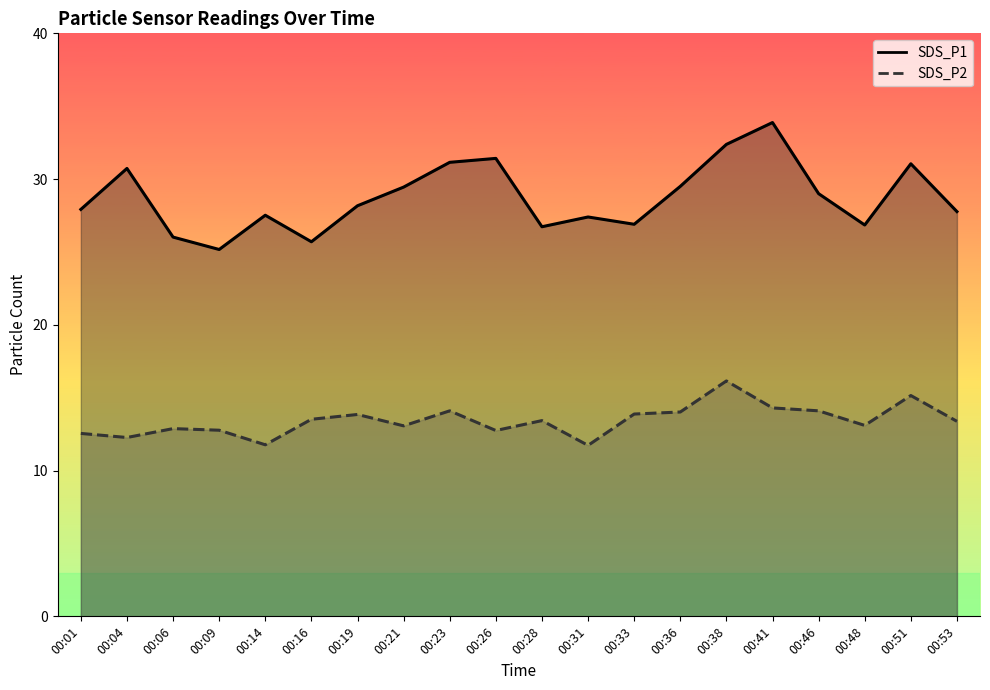

What is the total value across all series at 00:23?

45.2